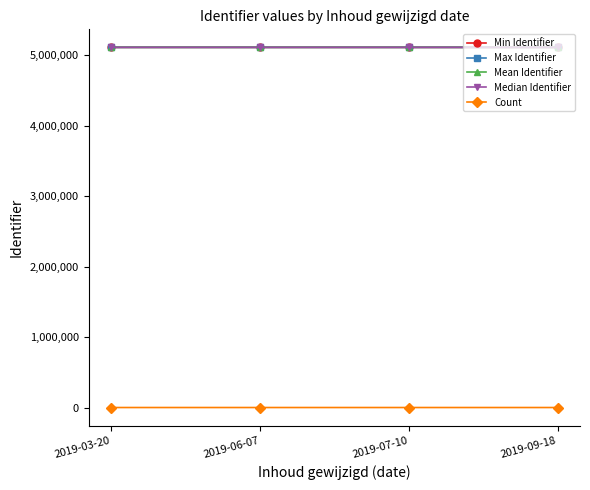

What is the label of the 4th point from the right?

2019-03-20